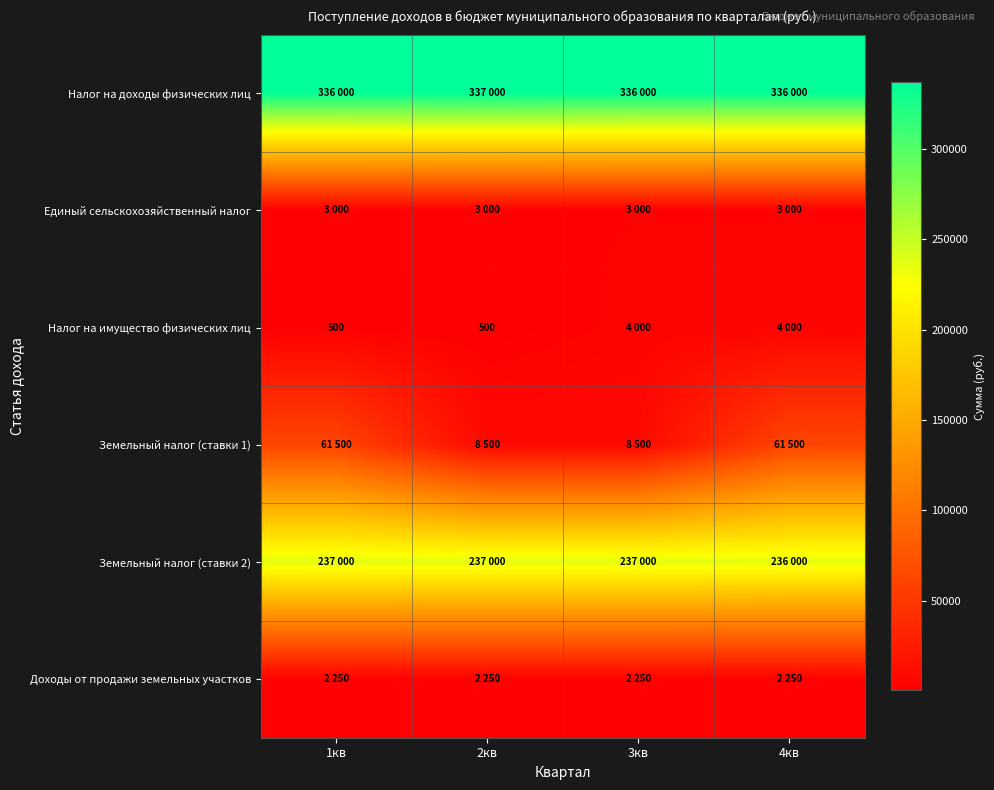

At which category does the chart reach its peak across all series?

2кв